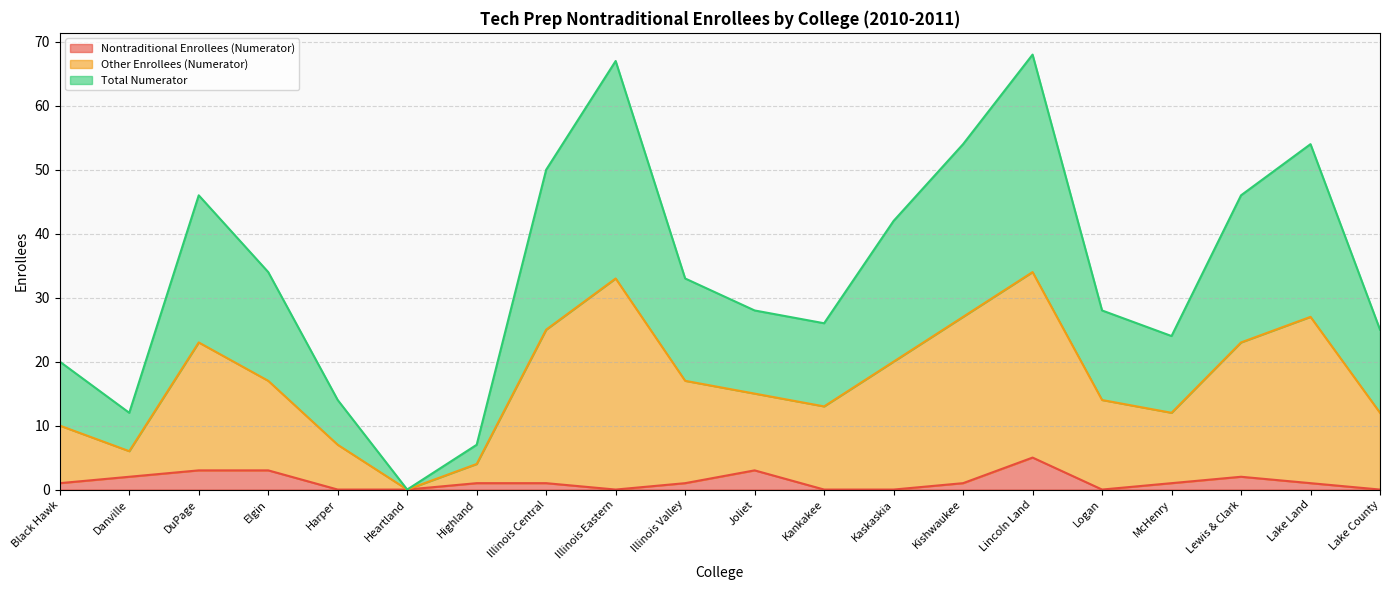

Which category has the highest value in the Nontraditional Enrollees (Numerator) series?

Lincoln Land